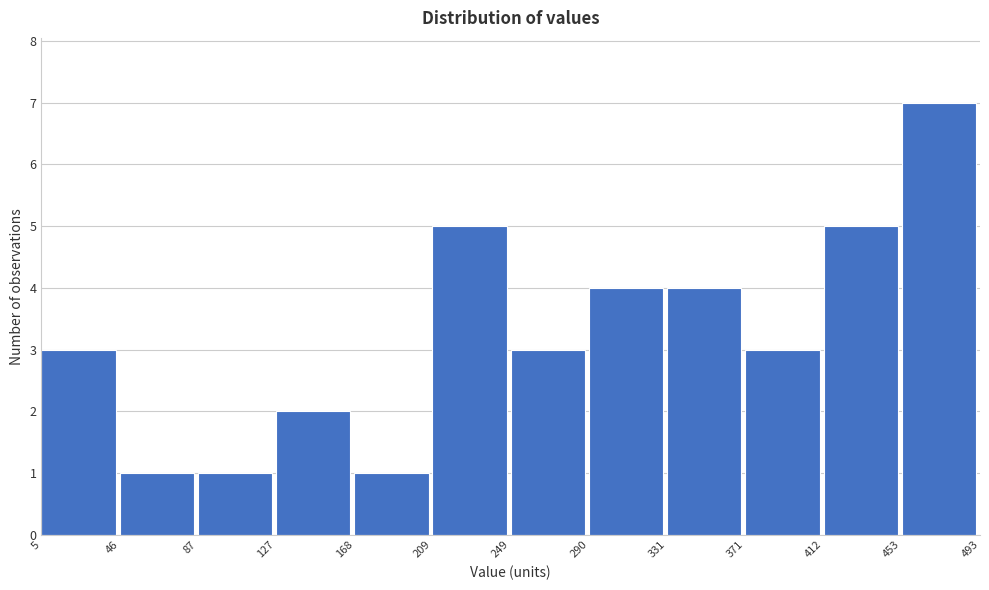

Over which range of the x-axis is the bar tallest?

453 to 493